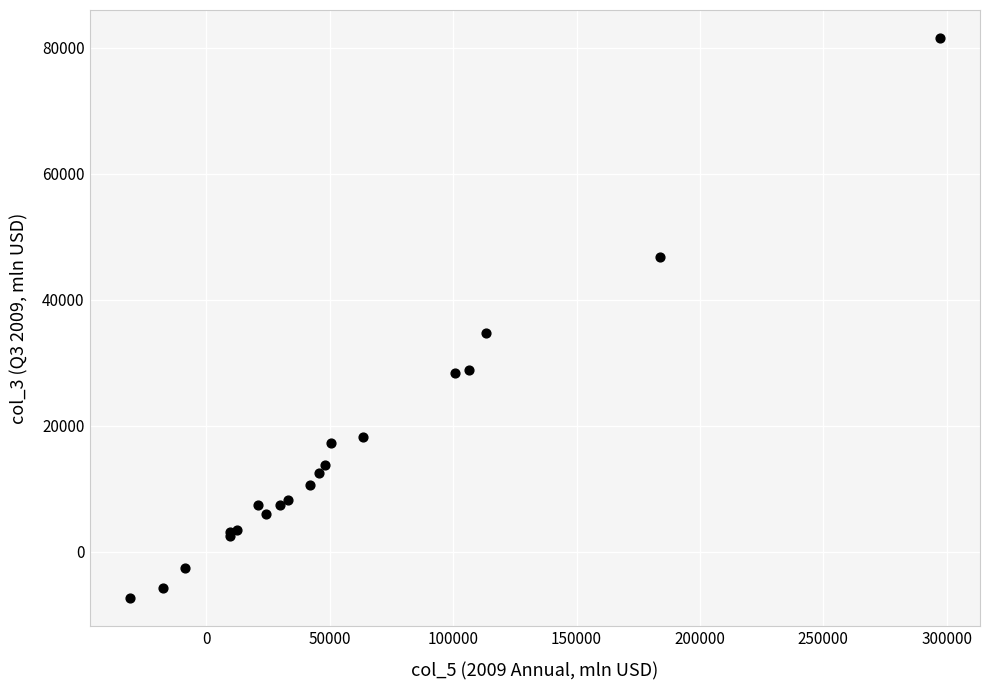

What Y value in the scatter plot is closest to 37114?

34742.0